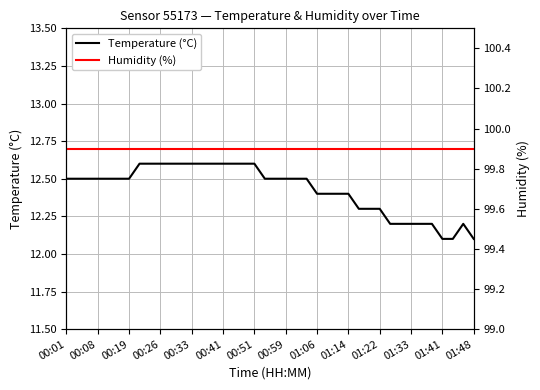

True or false: Humidity (%) has more than 2 points higher than both neighbors.

False